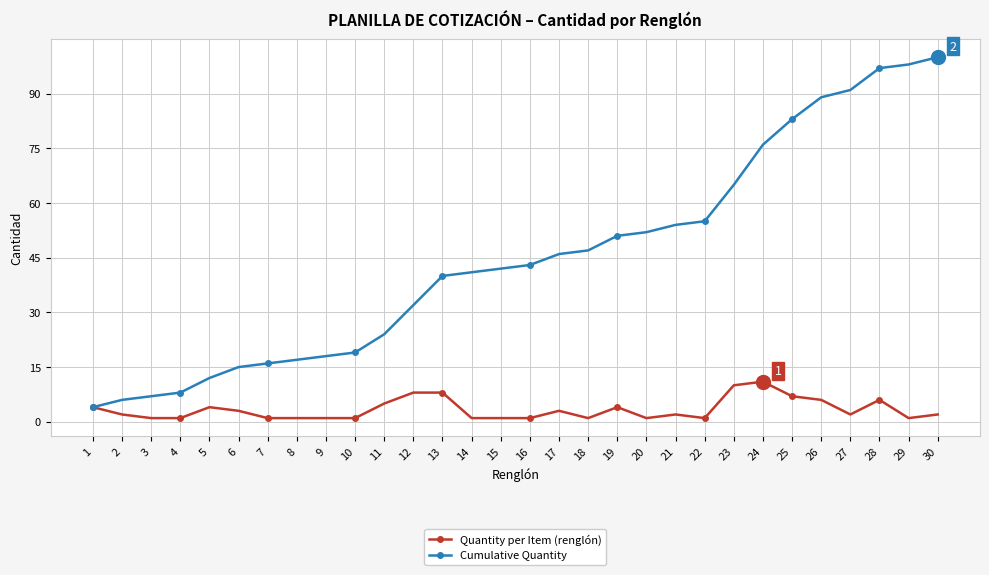

How many values in the Cumulative Quantity series are below 43?

15